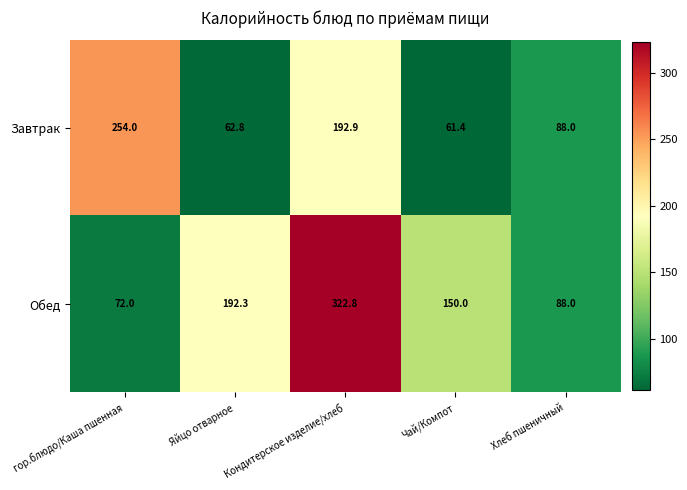

Is the value of Обед at Яйцо отварное greater than the value of Завтрак at Яйцо отварное?

Yes